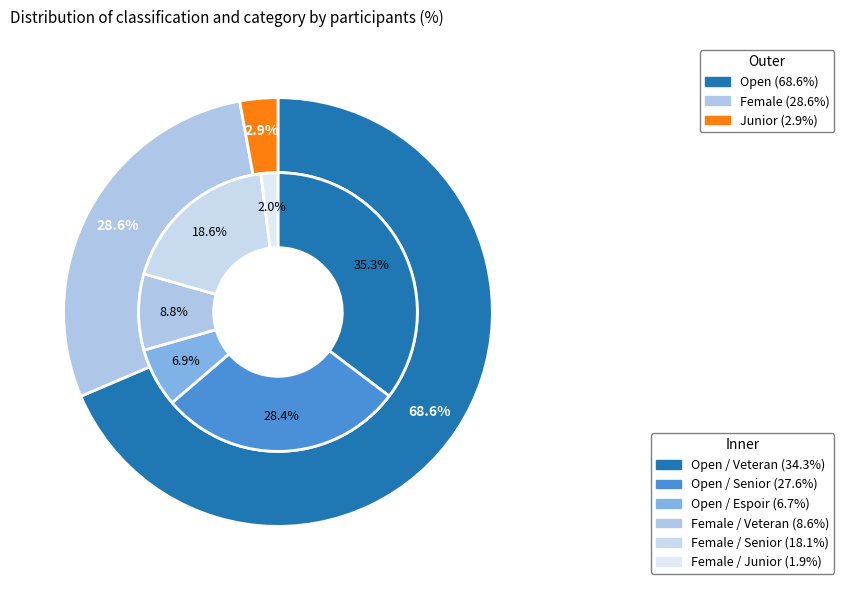

Count the number of slices in the pie.

3